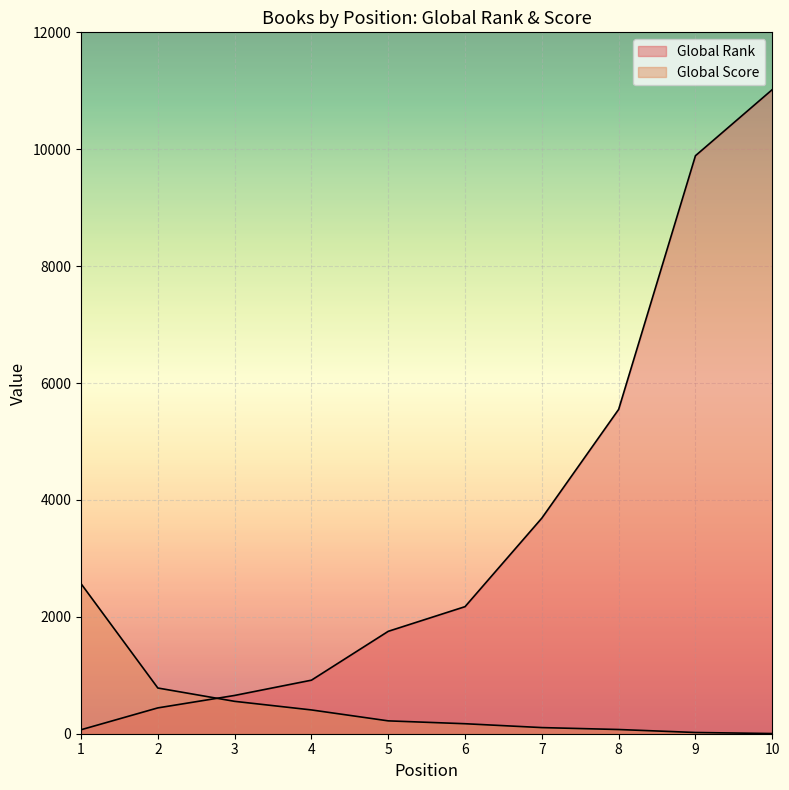

What is the highest value of the Global Rank series?

11020